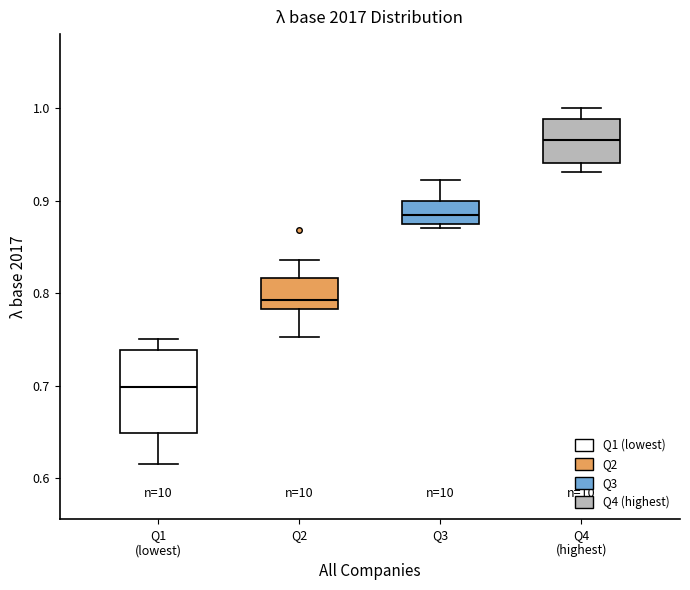

Where is the upper edge of the box for Q4 (highest) on the y-axis? The values are not printed on the chart, so give them approximately, as read against the axis.

0.99